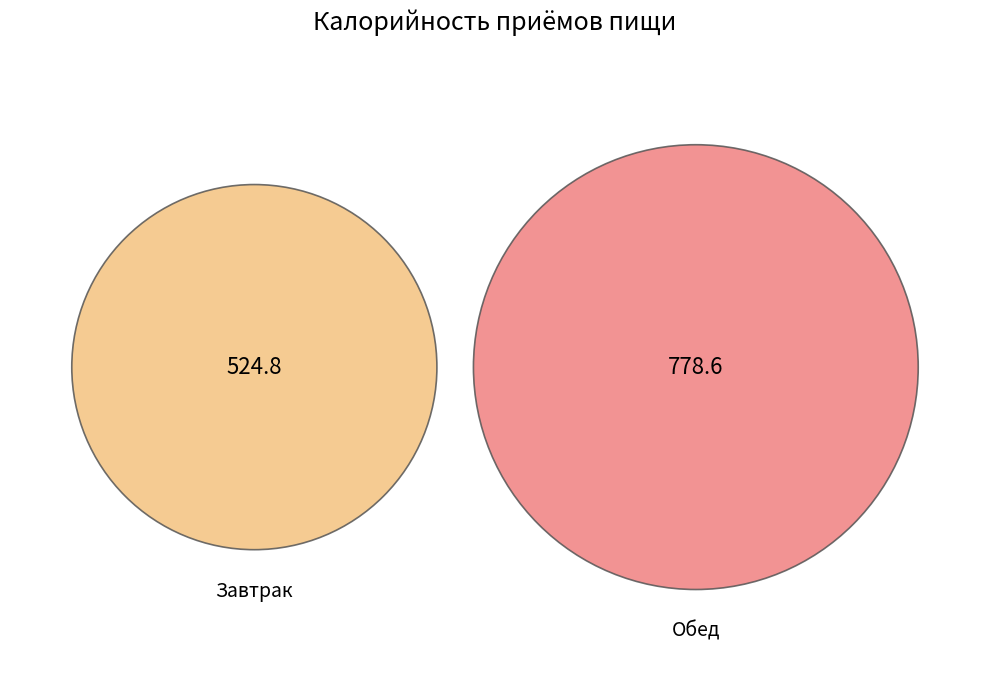

True or false: Завтрак accounts for 40% of the total.

True